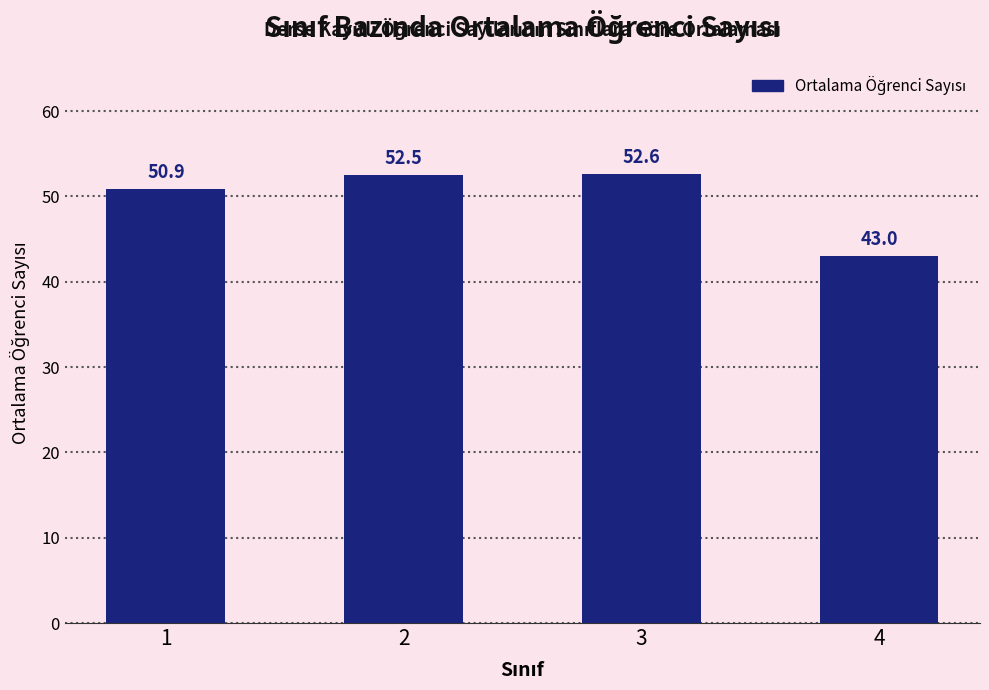

The value at 4 is 43.0. True or false?

True